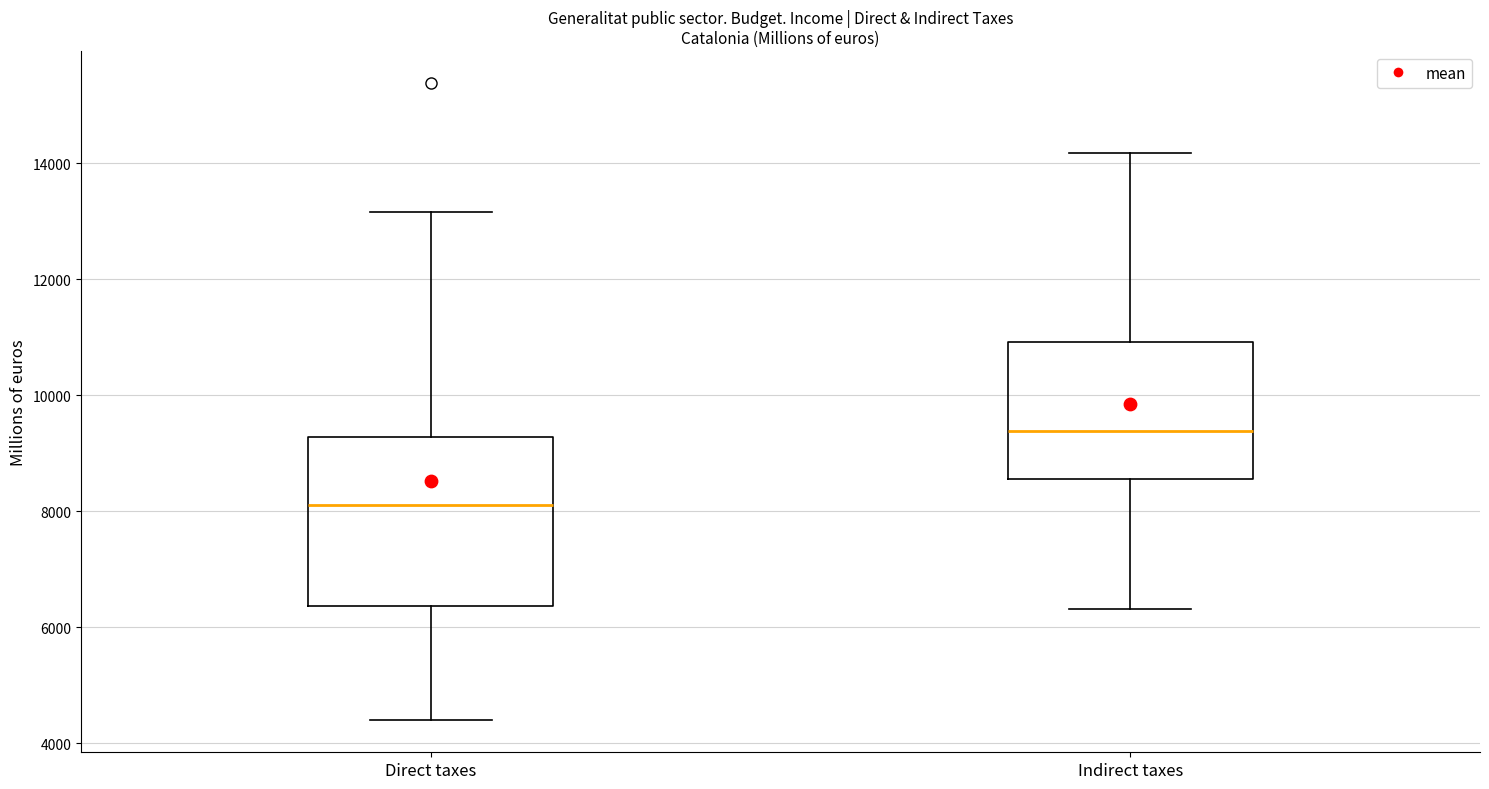

Which box's median line is the highest?

Indirect taxes